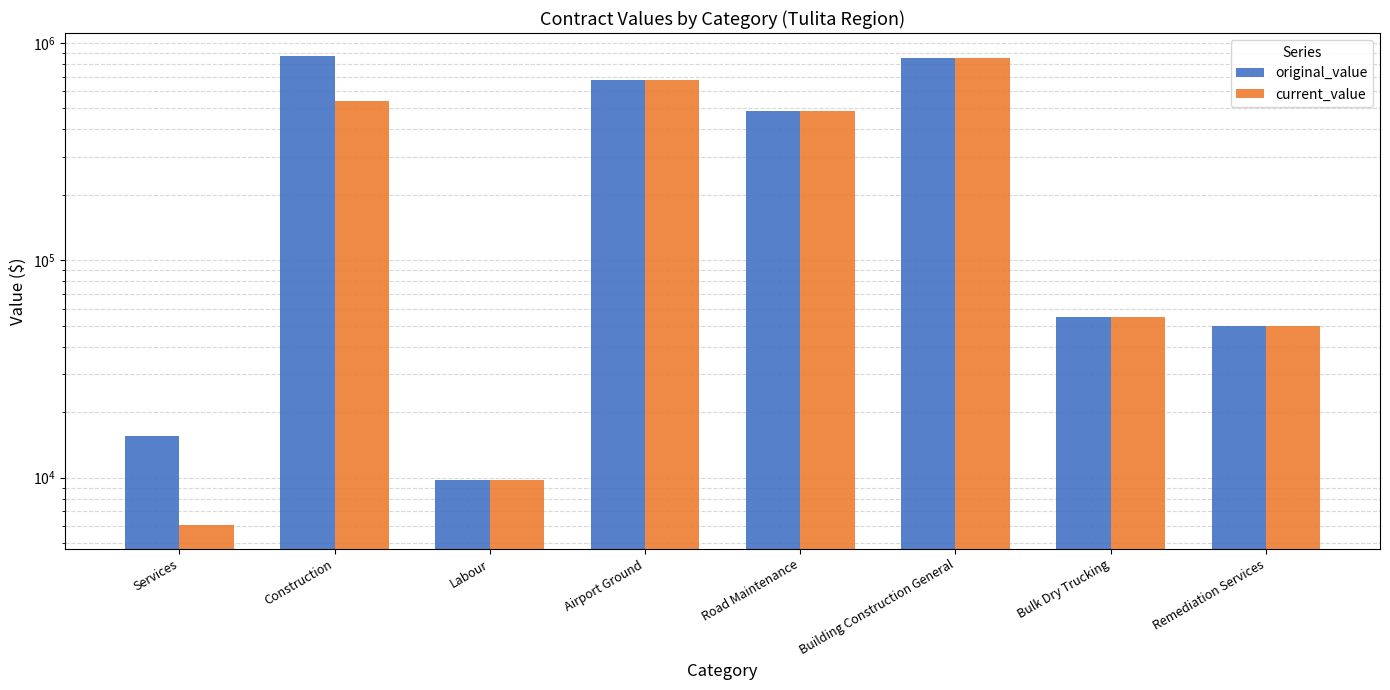

At Building Construction General, list the series in order from largest to smallest.

original_value, current_value